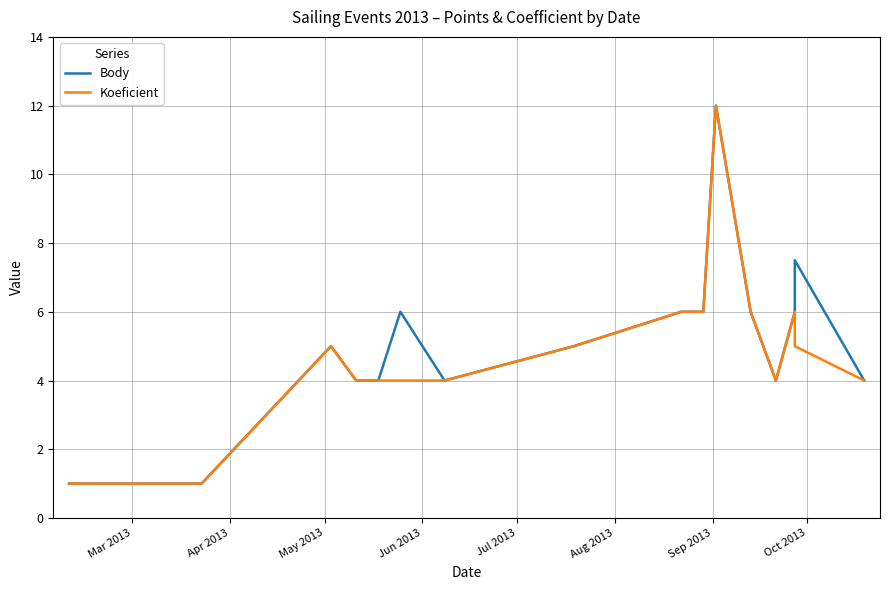

Which series has the widest spread of values?

Body